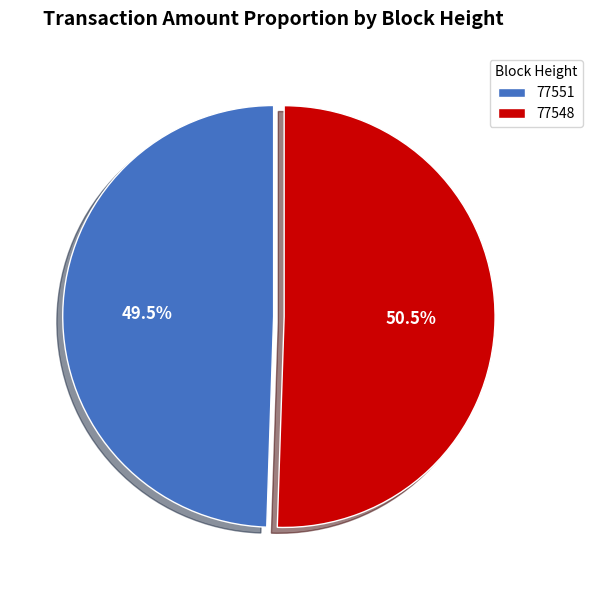

To the nearest percent, what is the combined percentage of 77551 and 77548?

100%